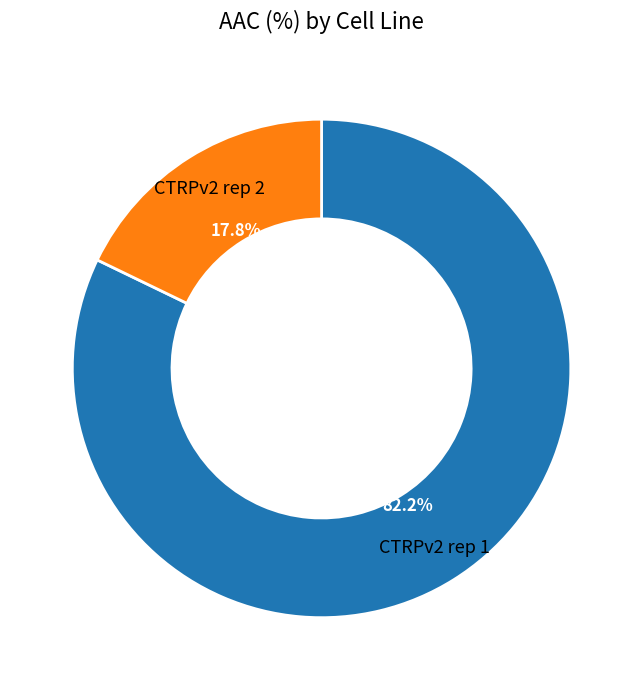

What is the ratio of the value at CTRPv2 rep 1 to the value at CTRPv2 rep 2?

4.6